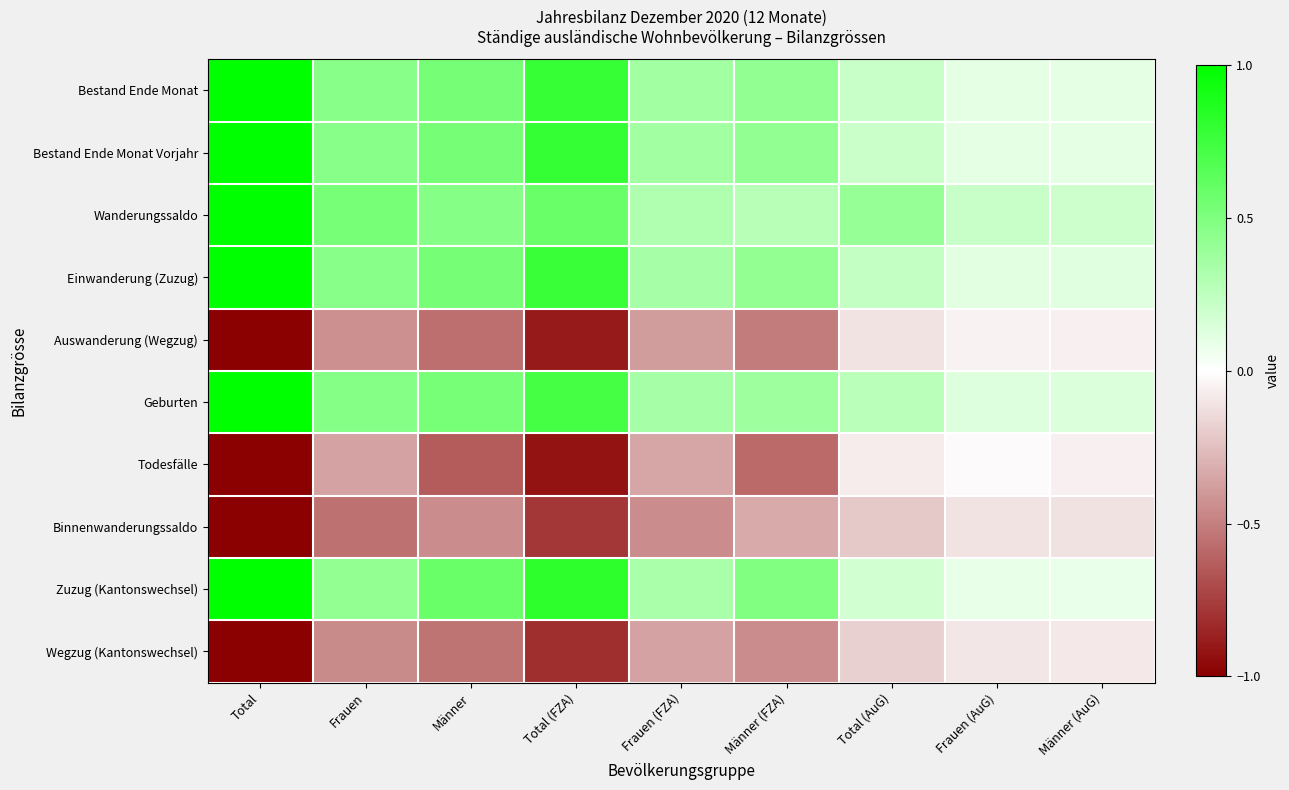

Reading left to right, transcribe all the data shown in this chart.

Bestand Ende Monat: Total=1.0	Frauen=0.5	Männer=0.5	Total (FZA)=0.8	Frauen (FZA)=0.4	Männer (FZA)=0.4	Total (AuG)=0.2	Frauen (AuG)=0.1	Männer (AuG)=0.1
Bestand Ende Monat Vorjahr: Total=1.0	Frauen=0.5	Männer=0.5	Total (FZA)=0.8	Frauen (FZA)=0.4	Männer (FZA)=0.4	Total (AuG)=0.2	Frauen (AuG)=0.1	Männer (AuG)=0.1
Wanderungssaldo: Total=1.0	Frauen=0.5	Männer=0.5	Total (FZA)=0.6	Frauen (FZA)=0.3	Männer (FZA)=0.3	Total (AuG)=0.4	Frauen (AuG)=0.2	Männer (AuG)=0.2
Einwanderung (Zuzug): Total=1.0	Frauen=0.5	Männer=0.5	Total (FZA)=0.8	Frauen (FZA)=0.3	Männer (FZA)=0.4	Total (AuG)=0.2	Frauen (AuG)=0.1	Männer (AuG)=0.1
Auswanderung (Wegzug): Total=-1.0	Frauen=-0.4	Männer=-0.6	Total (FZA)=-0.9	Frauen (FZA)=-0.4	Männer (FZA)=-0.5	Total (AuG)=-0.1	Frauen (AuG)=-0.0	Männer (AuG)=-0.1
Geburten: Total=1.0	Frauen=0.5	Männer=0.5	Total (FZA)=0.7	Frauen (FZA)=0.3	Männer (FZA)=0.4	Total (AuG)=0.3	Frauen (AuG)=0.1	Männer (AuG)=0.1
Todesfälle: Total=-1.0	Frauen=-0.4	Männer=-0.6	Total (FZA)=-0.9	Frauen (FZA)=-0.3	Männer (FZA)=-0.6	Total (AuG)=-0.1	Frauen (AuG)=-0.0	Männer (AuG)=-0.1
Binnenwanderungssaldo: Total=-1.0	Frauen=-0.6	Männer=-0.4	Total (FZA)=-0.8	Frauen (FZA)=-0.4	Männer (FZA)=-0.3	Total (AuG)=-0.2	Frauen (AuG)=-0.1	Männer (AuG)=-0.1
Zuzug (Kantonswechsel): Total=1.0	Frauen=0.4	Männer=0.6	Total (FZA)=0.8	Frauen (FZA)=0.3	Männer (FZA)=0.5	Total (AuG)=0.2	Frauen (AuG)=0.1	Männer (AuG)=0.1
Wegzug (Kantonswechsel): Total=-1.0	Frauen=-0.5	Männer=-0.5	Total (FZA)=-0.8	Frauen (FZA)=-0.4	Männer (FZA)=-0.4	Total (AuG)=-0.2	Frauen (AuG)=-0.1	Männer (AuG)=-0.1